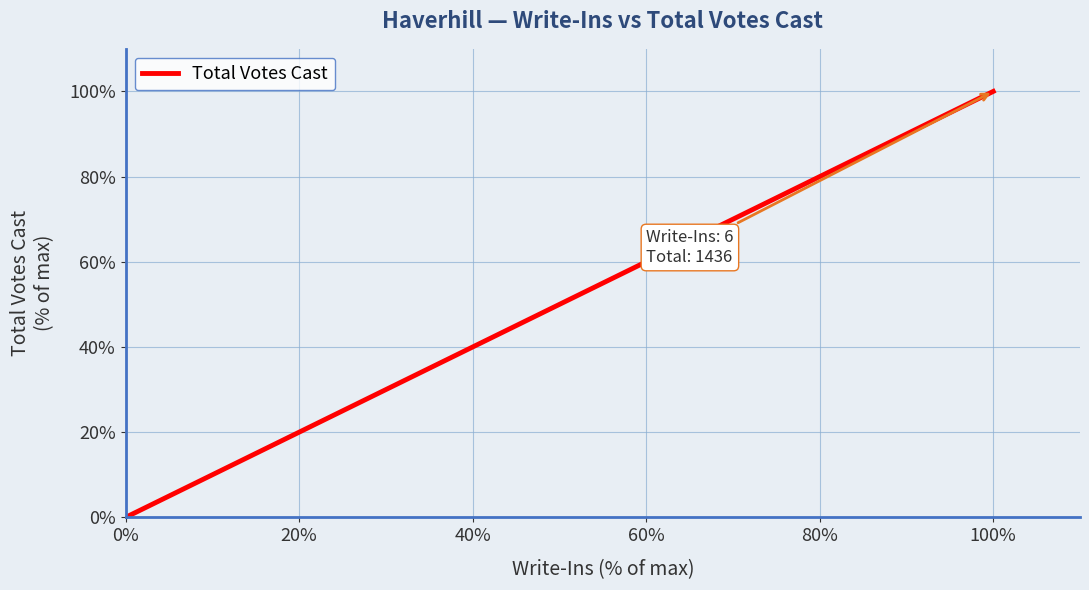

What is the average value?

50